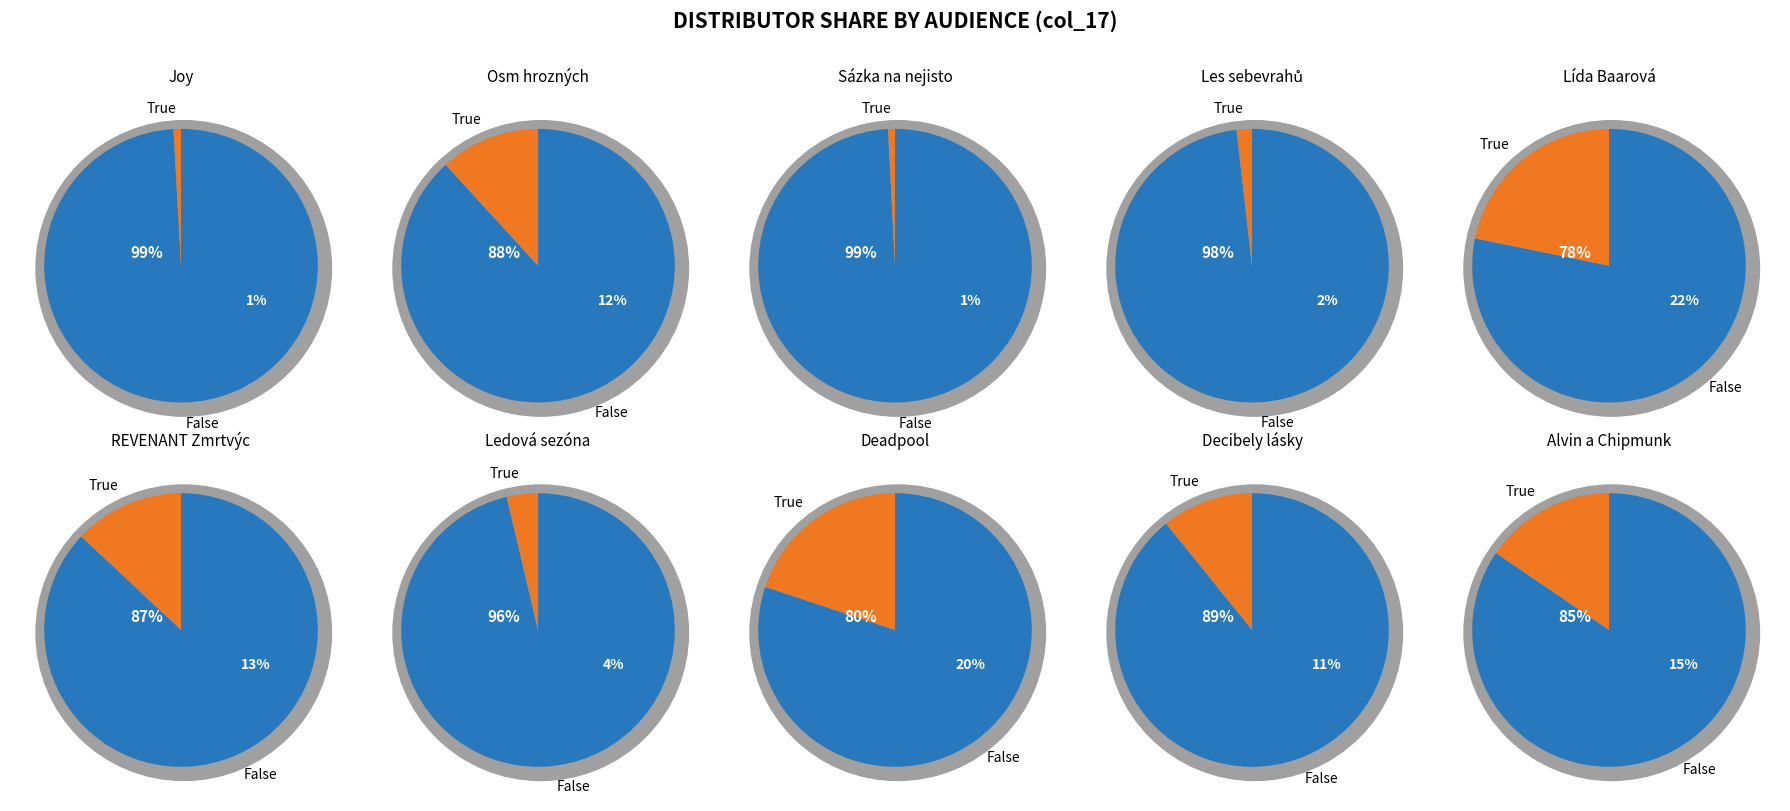

Is it true that Lída Baarová is 12% of the pie?

False